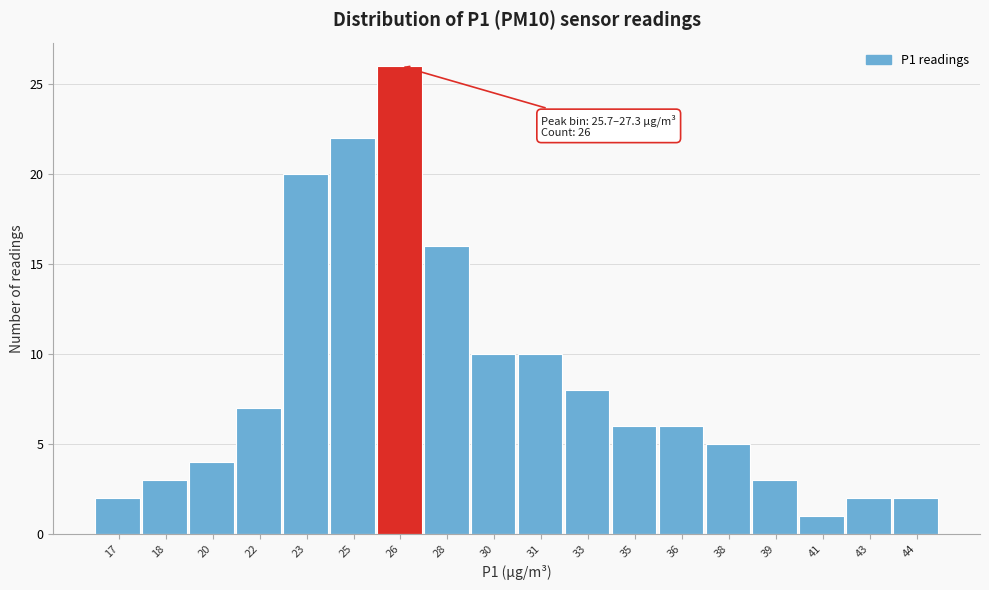

Reading left to right, extract all data points from this chart.

2	3	4	7	20	22	26	16	10	10	8	6	6	5	3	1	2	2